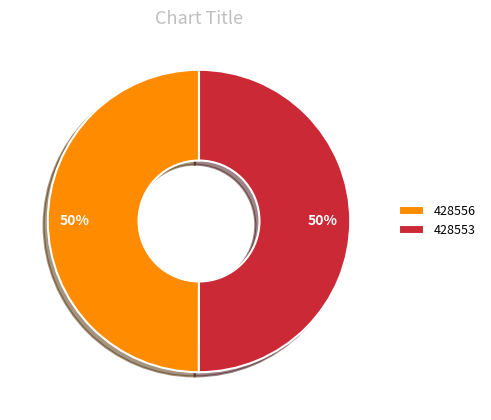

Is it true that 428556 is 57% of the pie?

False